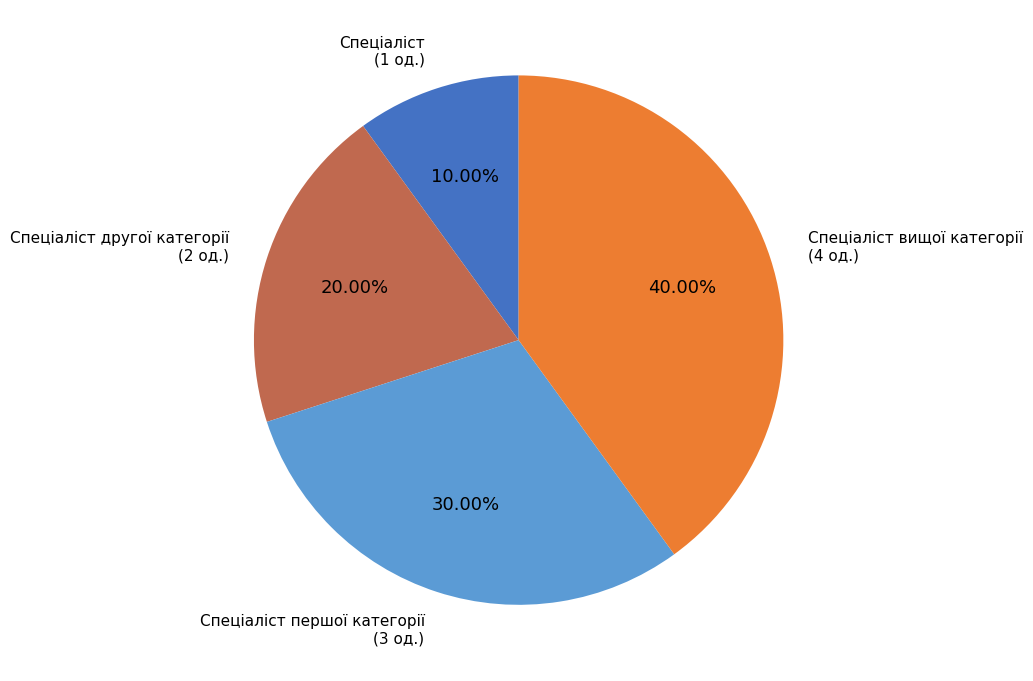

To the nearest percent, what portion does Спеціаліст вищої категорії represent?

40%